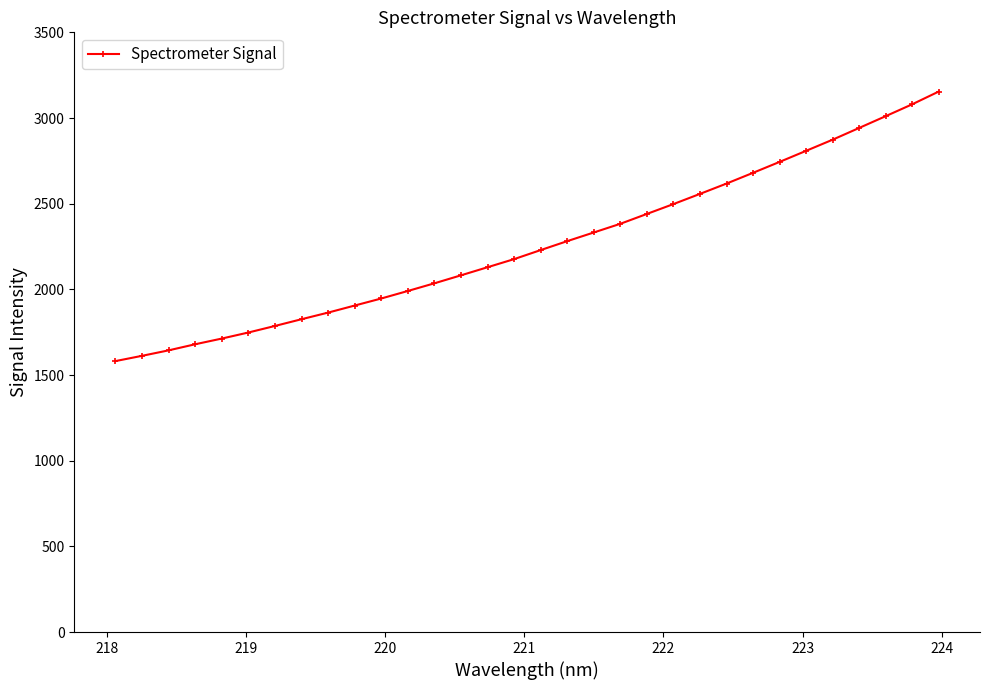

What is the minimum value shown in the chart?

1581.3